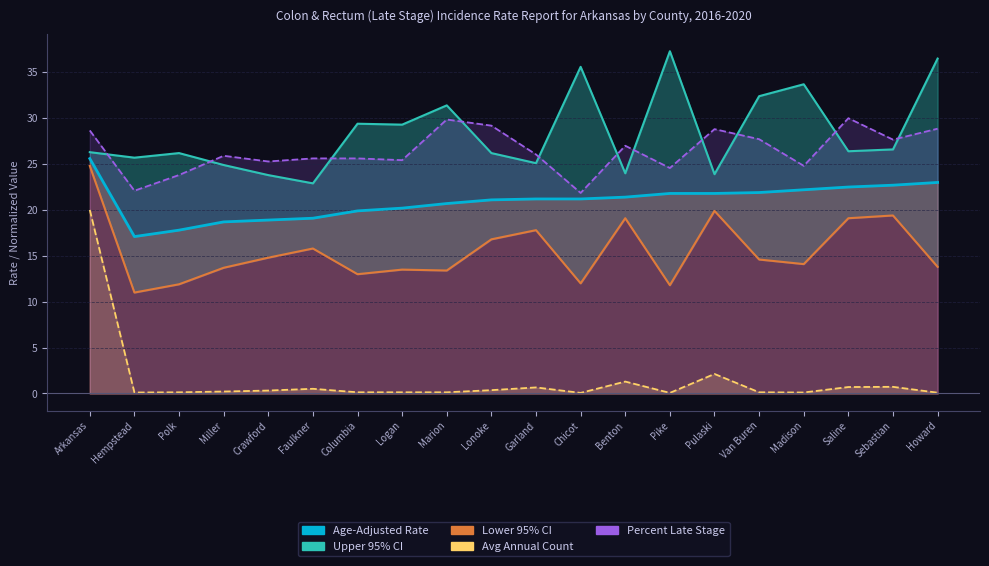

What is the difference between the maximum and minimum values in the Upper 95% CI series?

14.4